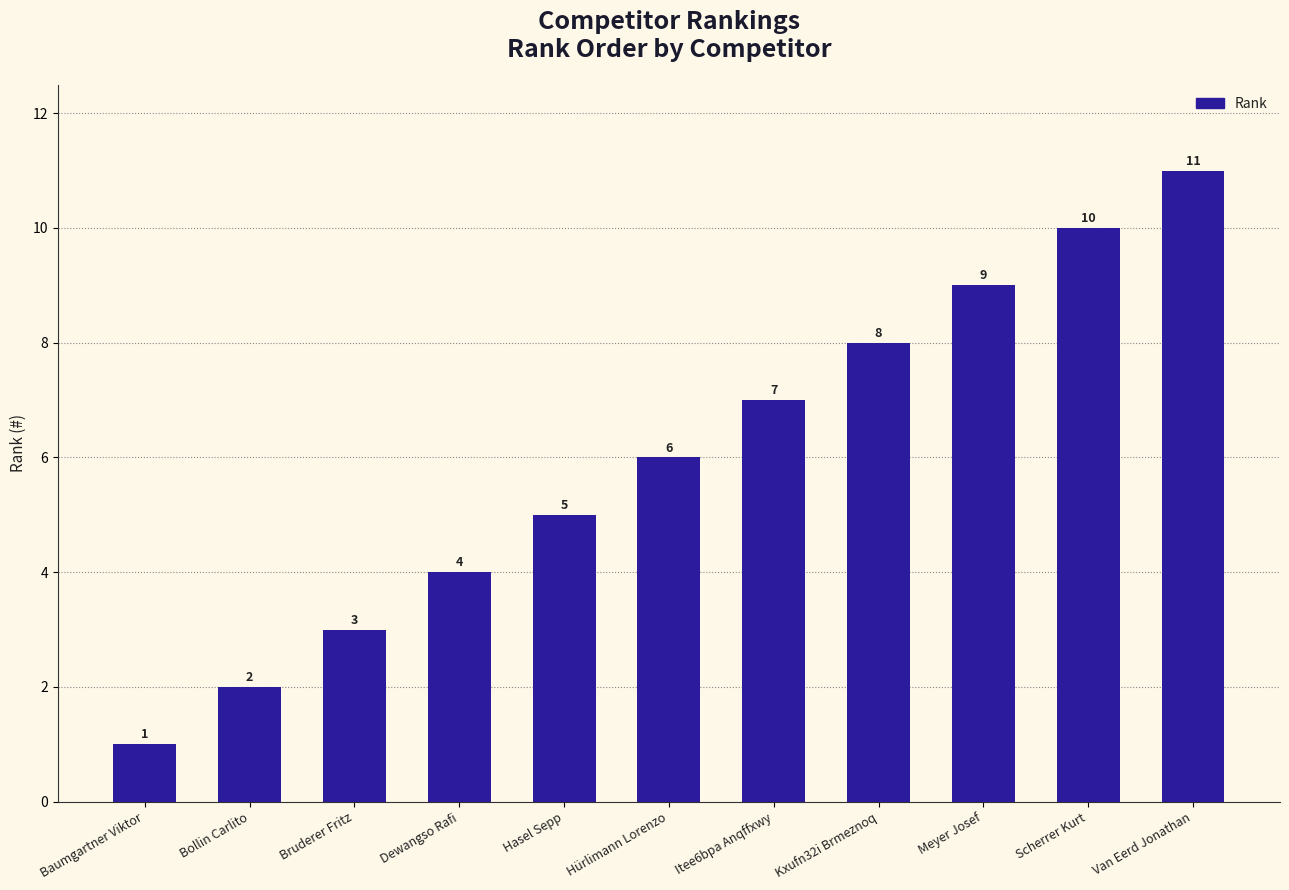

Does the chart contain any negative values?

No